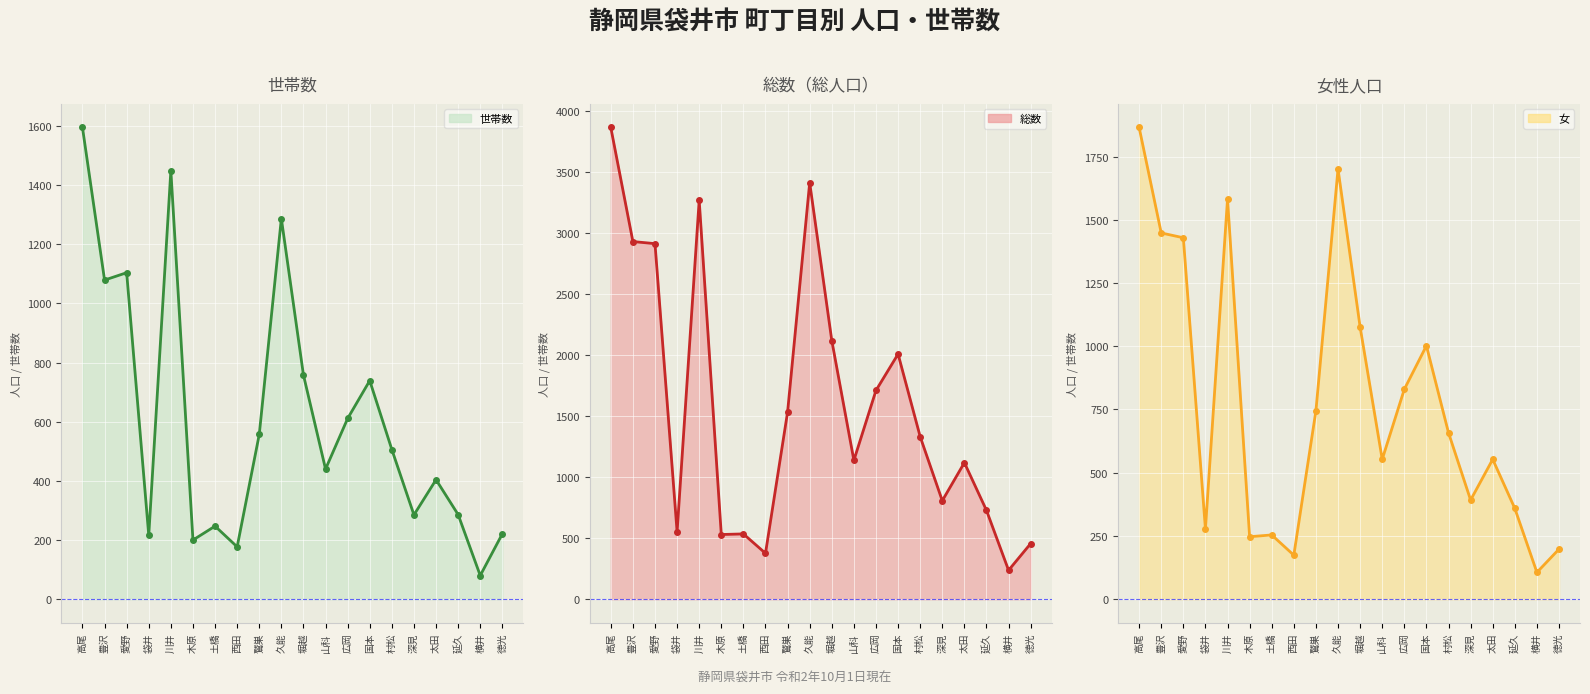

What is the spread (max minus min) of values at 国本?

1270